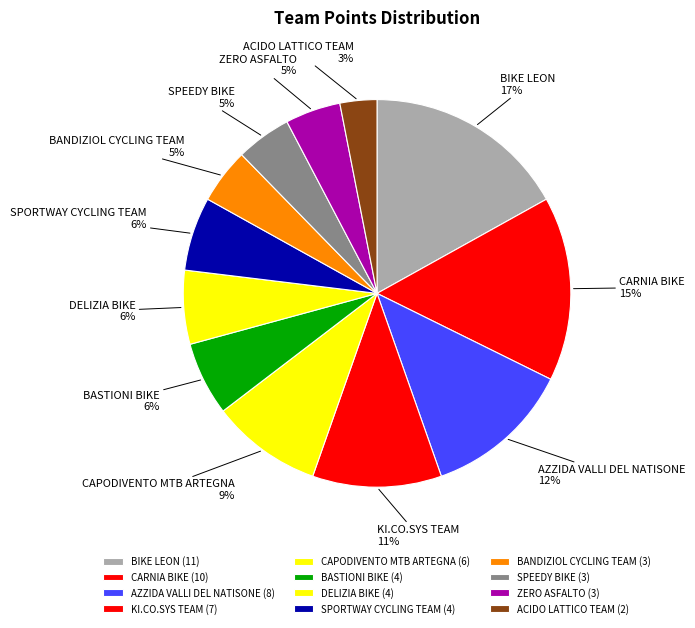

Is the sum of AZZIDA VALLI DEL NATISONE and SPORTWAY CYCLING TEAM greater than half?

No